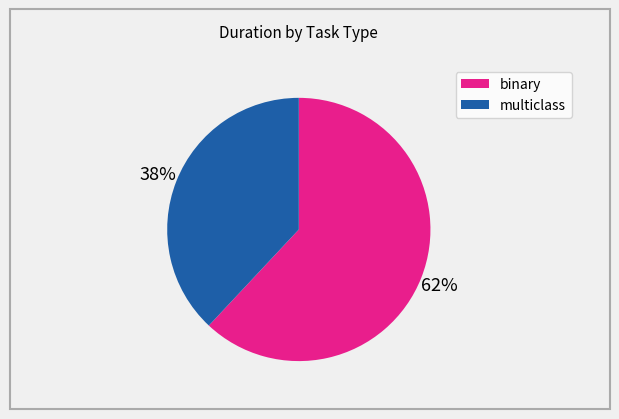

Is there a majority slice in this chart?

Yes